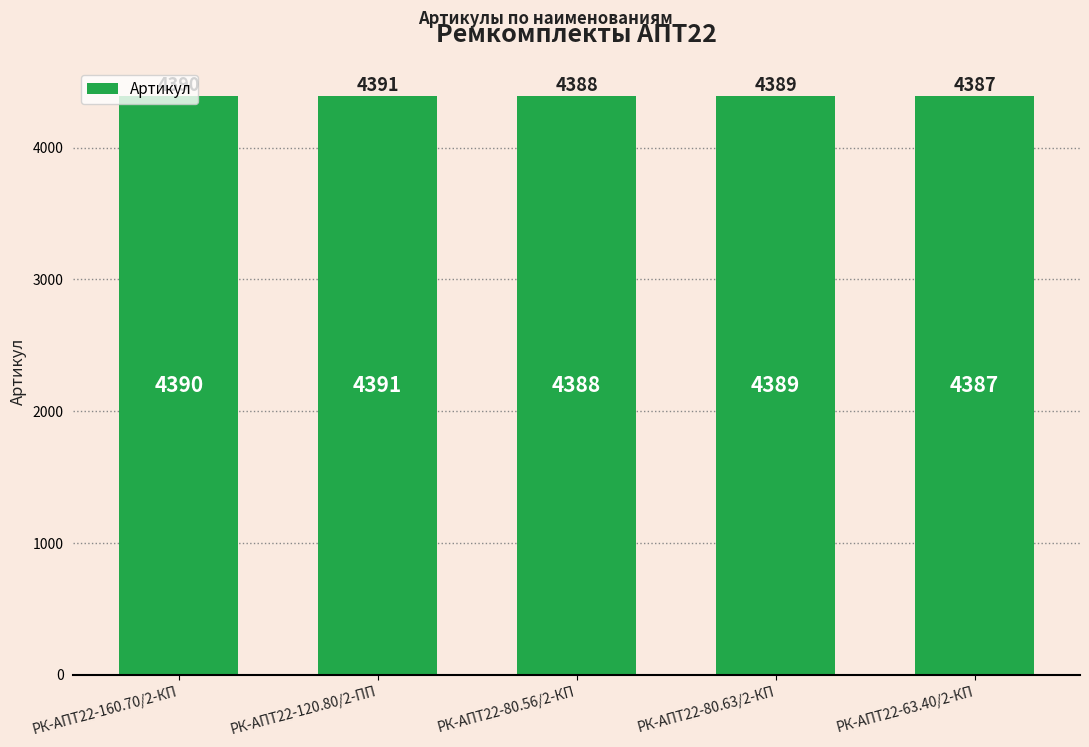

Which category has the highest value across all series?

РК-АПТ22-120.80/2-ПП